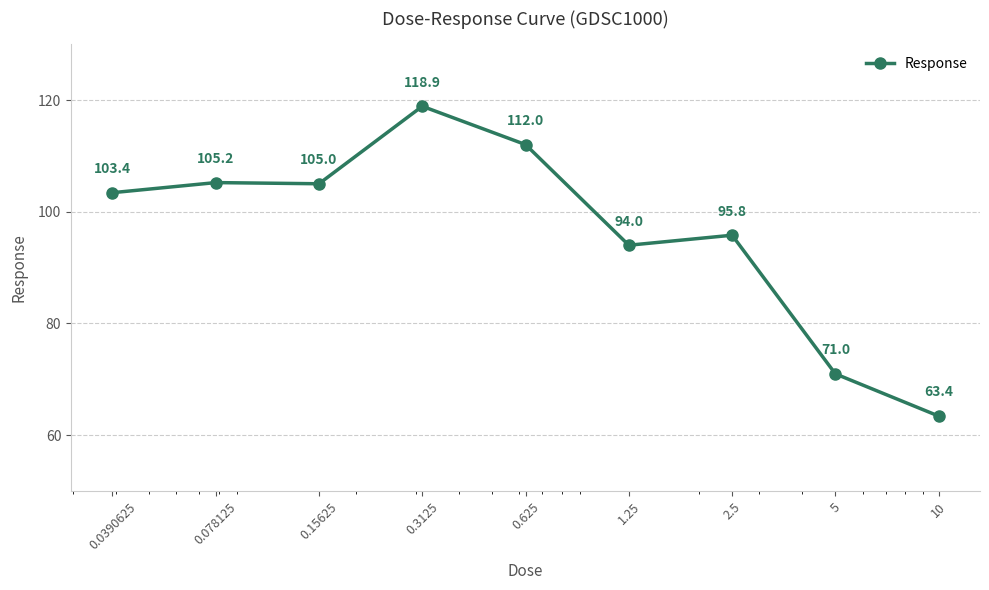

How many points are higher than both their immediate neighbors (excluding endpoints)?

3